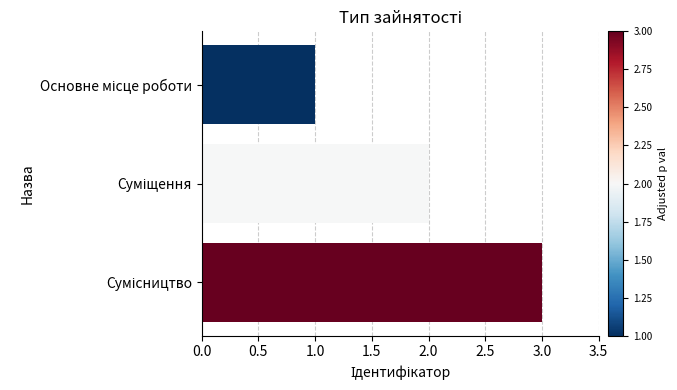

What is the difference between the second highest and minimum values?

1